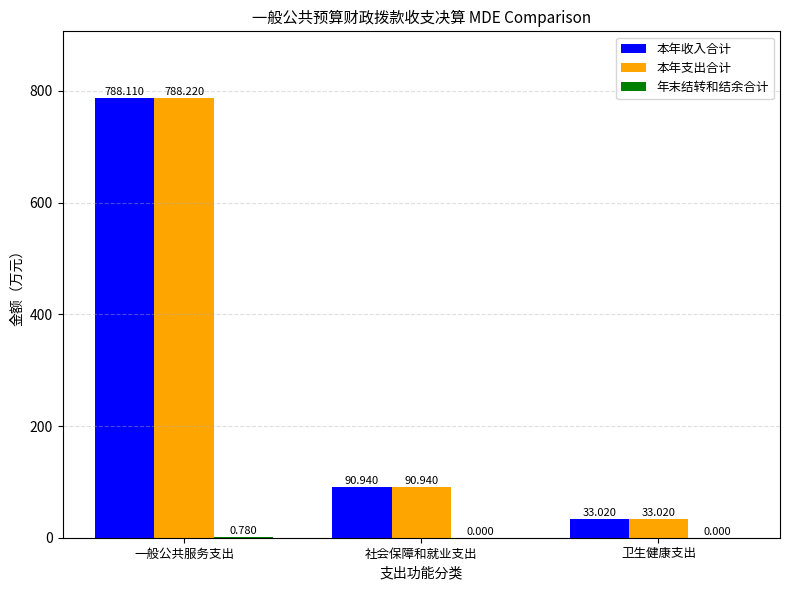

At which category is the sum across all series the highest?

一般公共服务支出